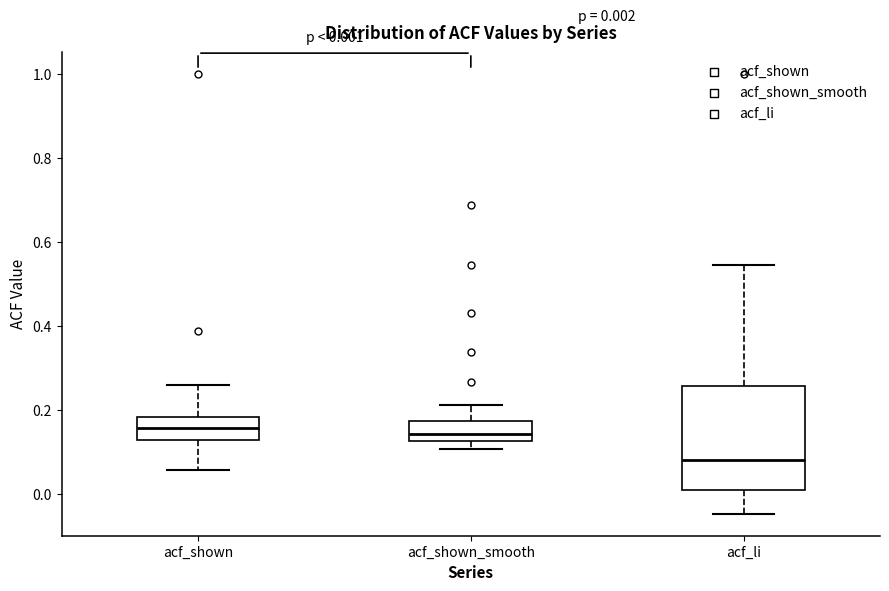

Which box is the tallest, from its lower edge to its upper edge?

acf_li